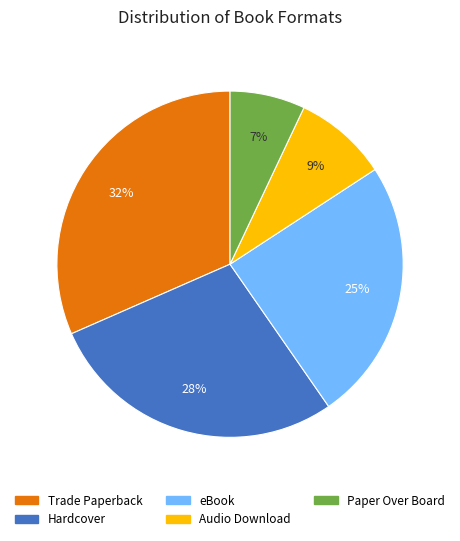

What percentage is the Trade Paperback slice, to the nearest percent?

32%